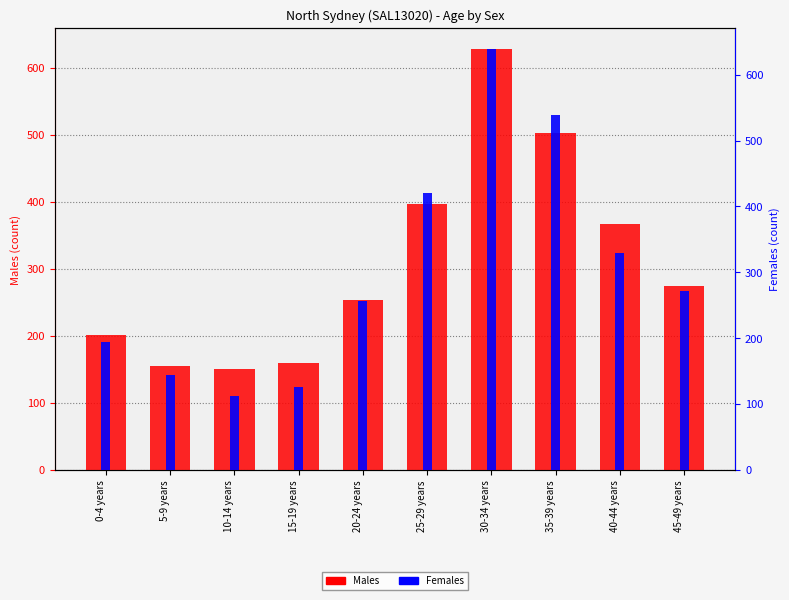

How many values in the Males series exceed 275?

4